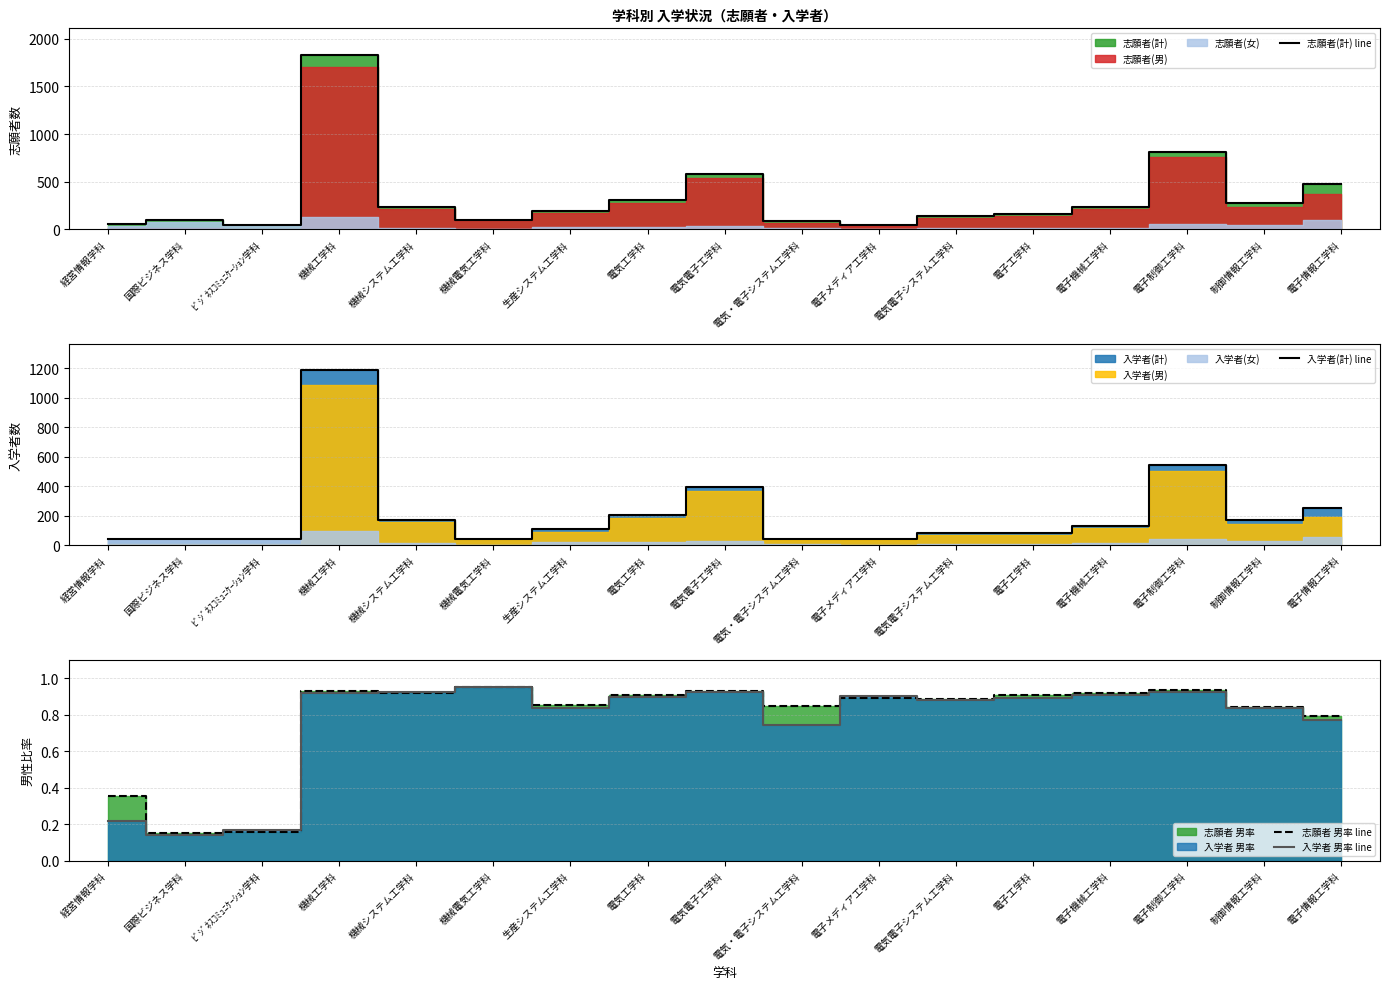

True or false: 入学者 男率 line and 志願者(計) line cross at least once.

False